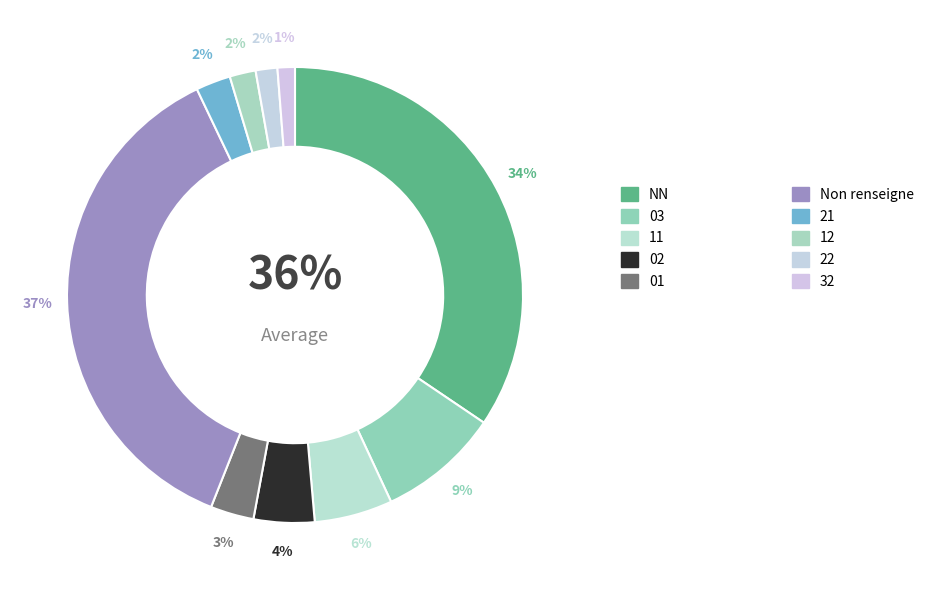

To the nearest percent, what is the difference between the largest and smallest slice percentages?

36%